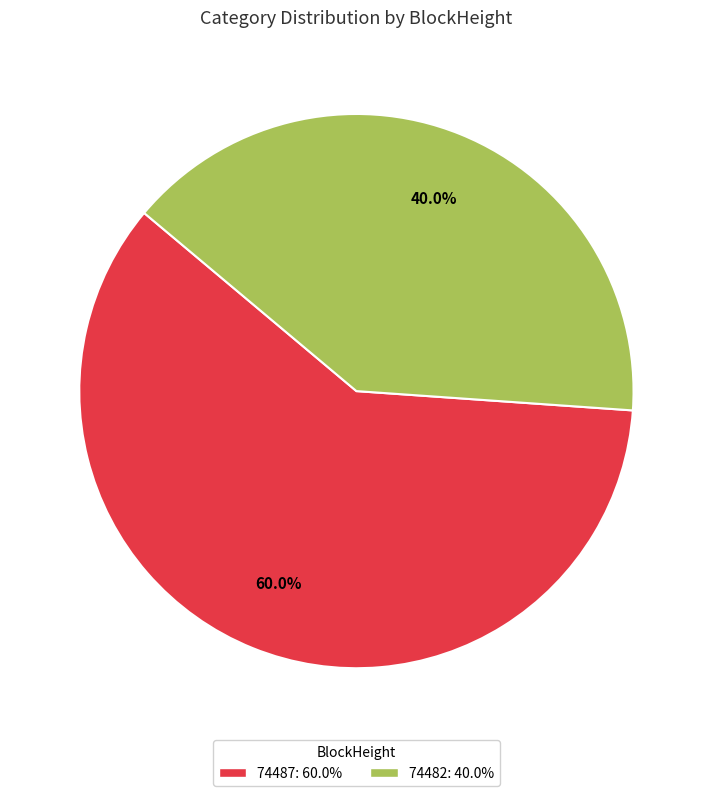

To the nearest percent, what is the average slice percentage?

50%